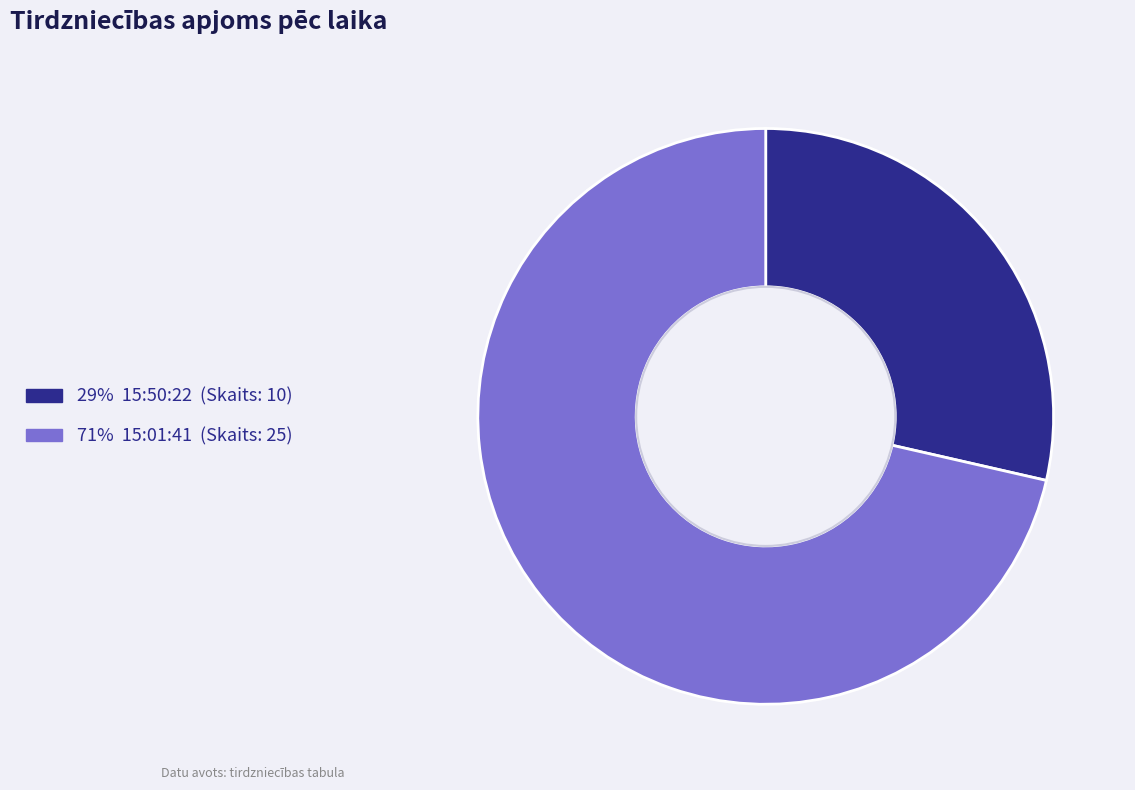

Count the number of slices in the pie.

2